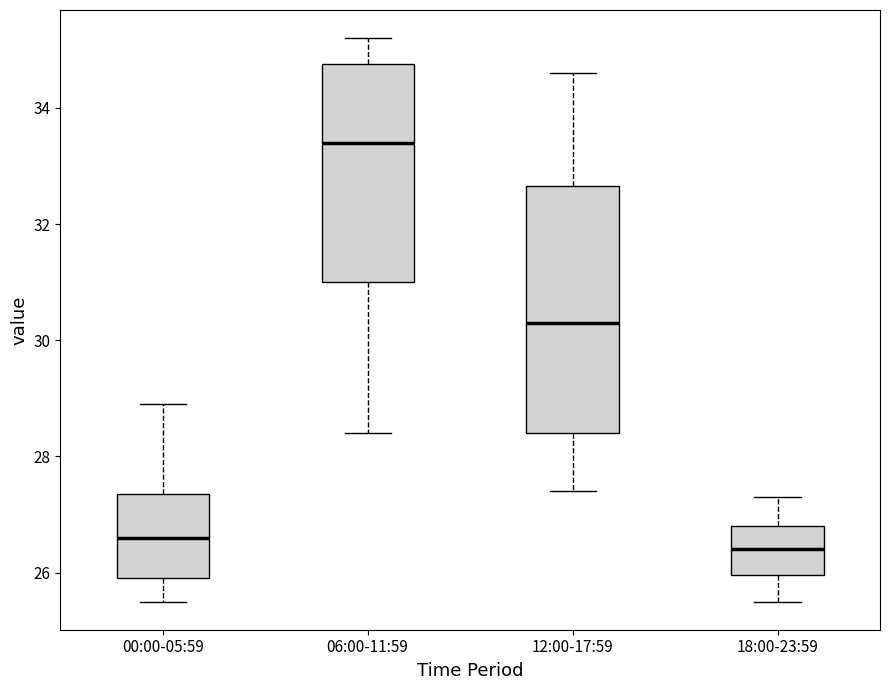

Where is the lower edge of the box for 06:00-11:59 on the y-axis? The values are not printed on the chart, so give them approximately, as read against the axis.

31.0